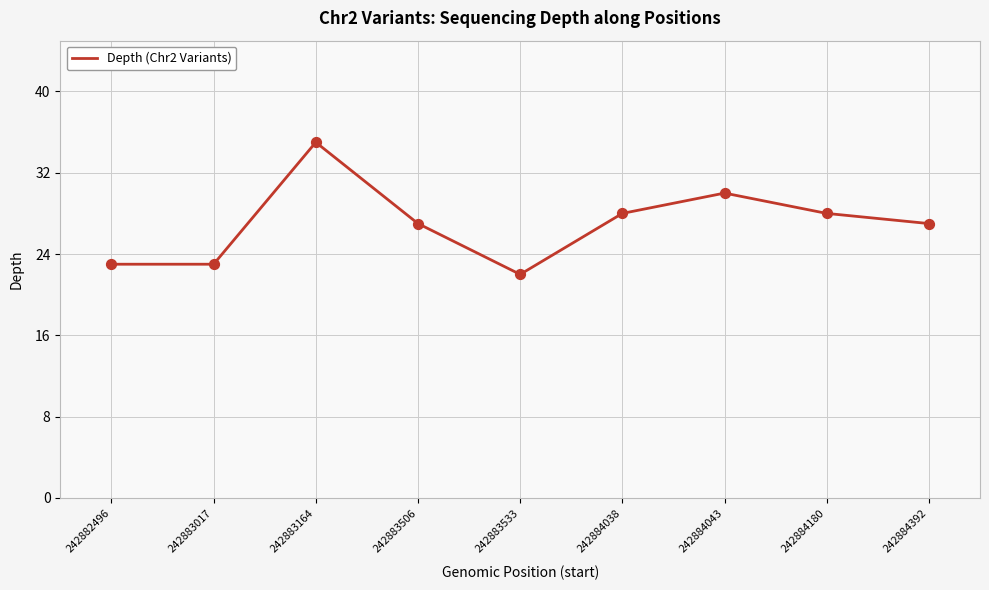

Approximately how many times larger is the value at 242883017 compared to 242883506?

0.9